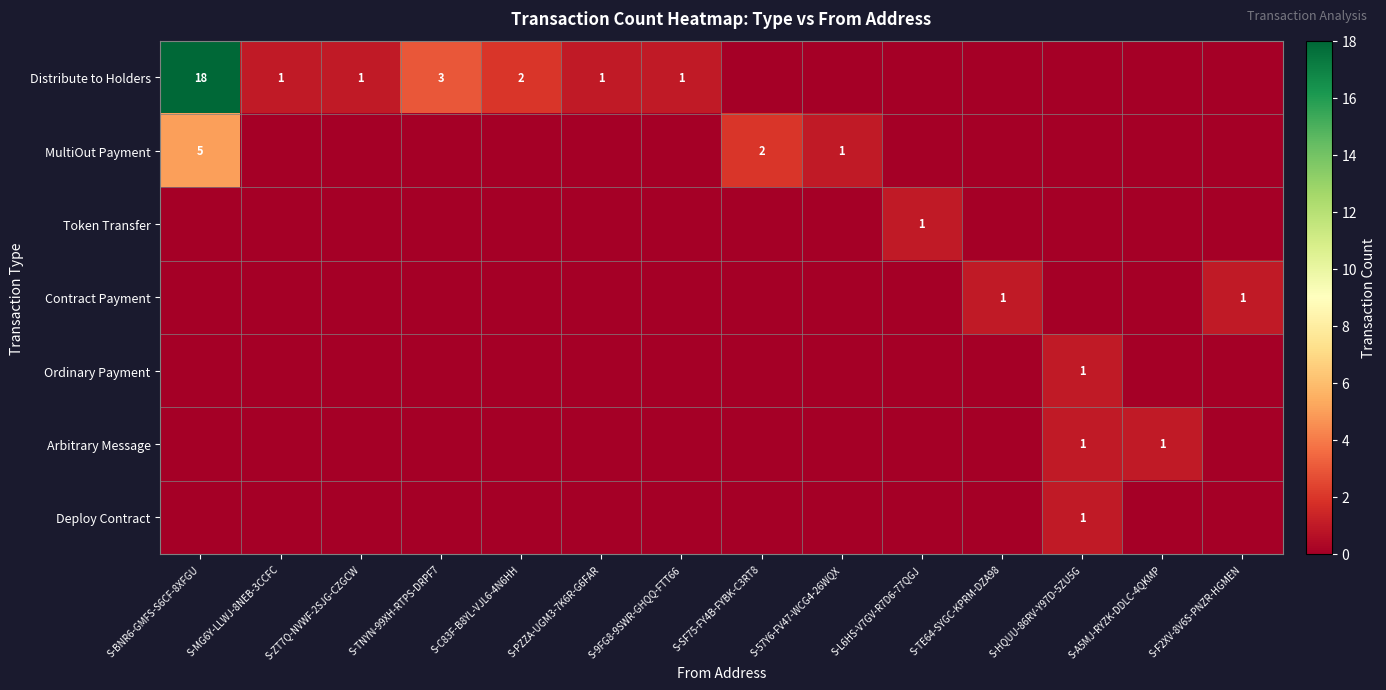

Is it true that Contract Payment equals 2 at S-TE64-SYGC-KPRM-DZA98?

False